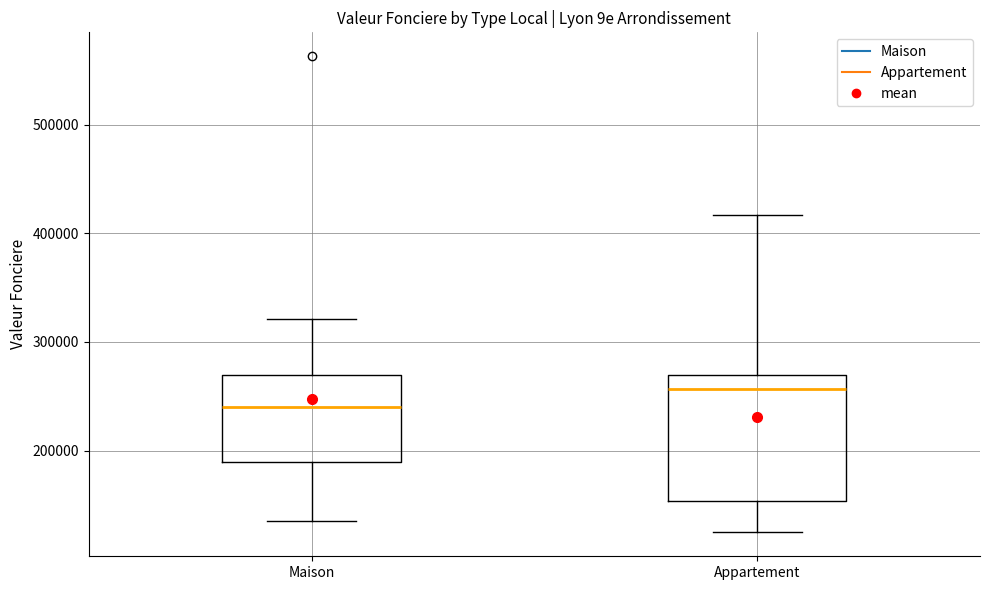

Reading left to right, transcribe this box plot: for each box, give where its median line is, the range the box spans, and where its two whiskers end, as read against the y-axis. The values are not printed on the chart, so give them approximately, as read against the axis.

Maison: median 240000, box 190000 to 270000, whiskers 140000 to 320000
Appartement: median 260000, box 150000 to 270000, whiskers 120000 to 420000